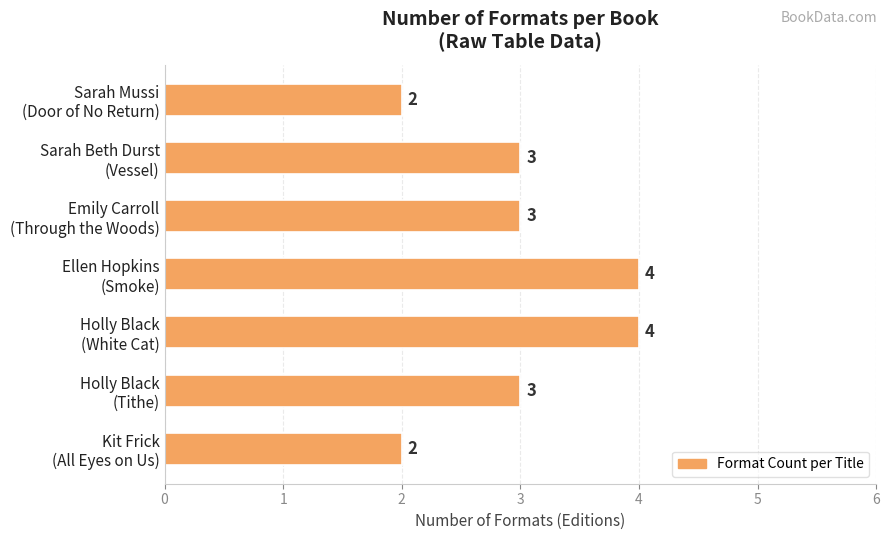

What is the greatest value displayed?

4